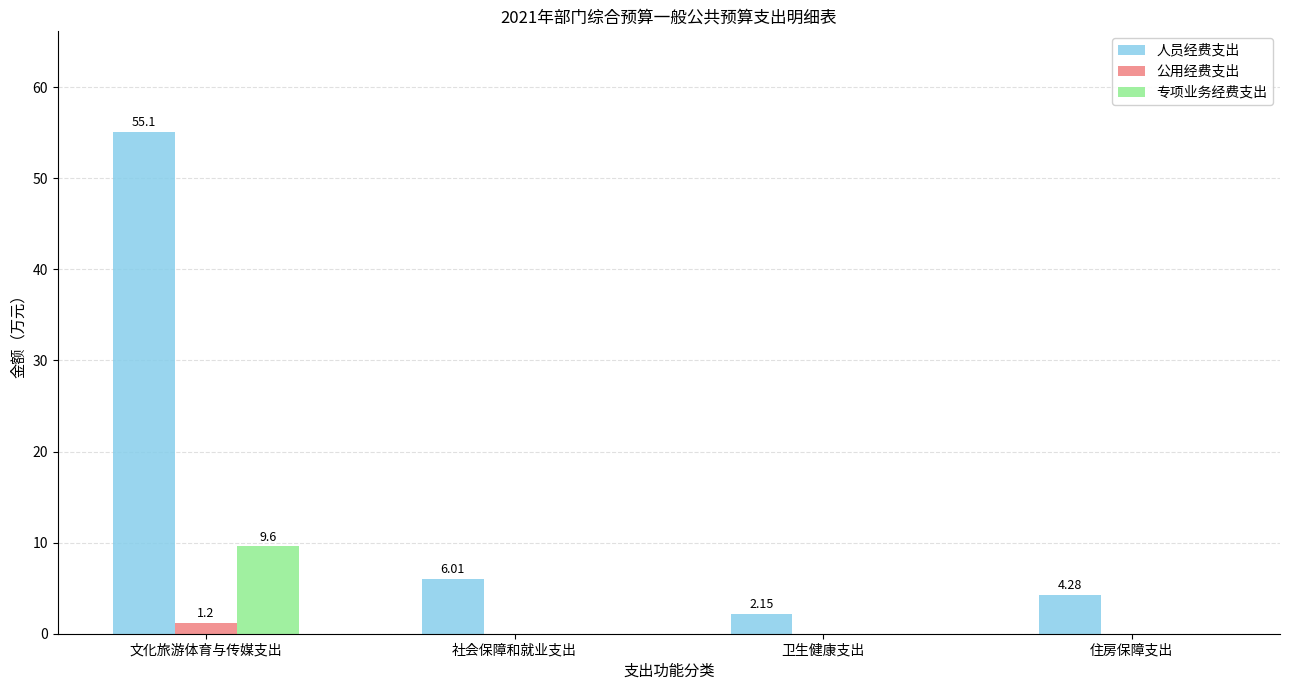

Which category has the highest value in the 公用经费支出 series?

文化旅游体育与传媒支出